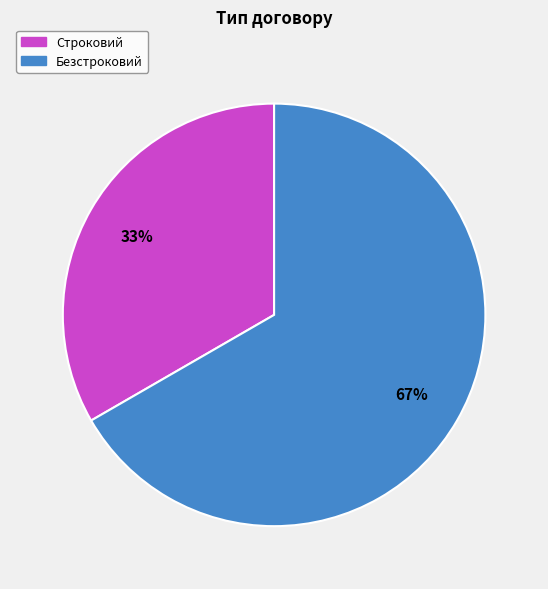

How many slices are in this pie chart?

2